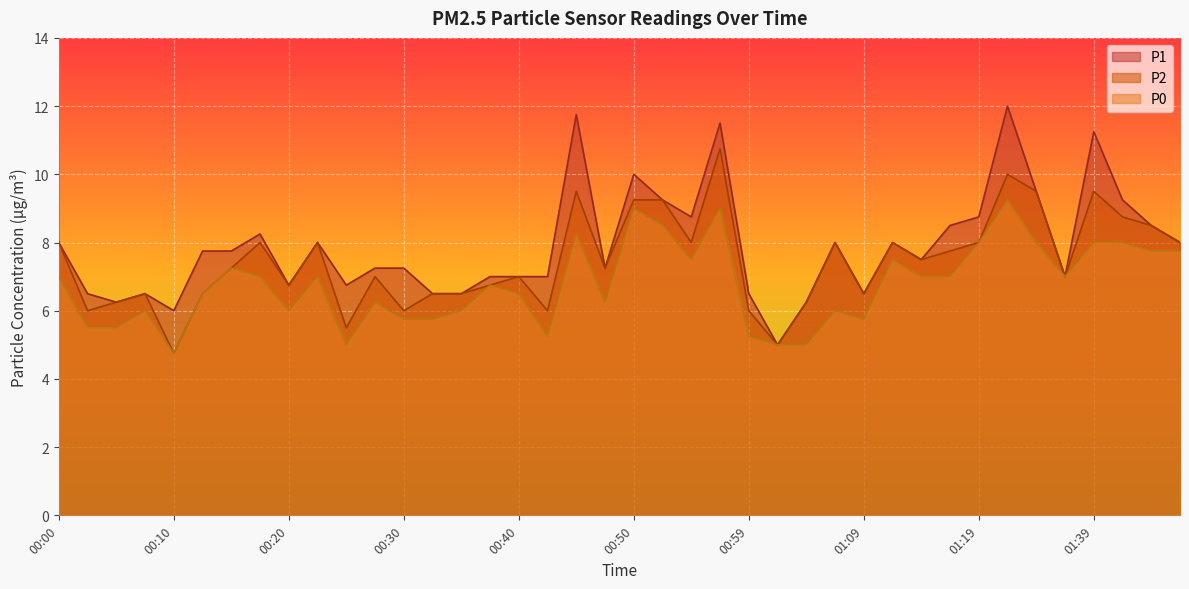

True or false: P2 has a value of 6.2 at 01:04.

True